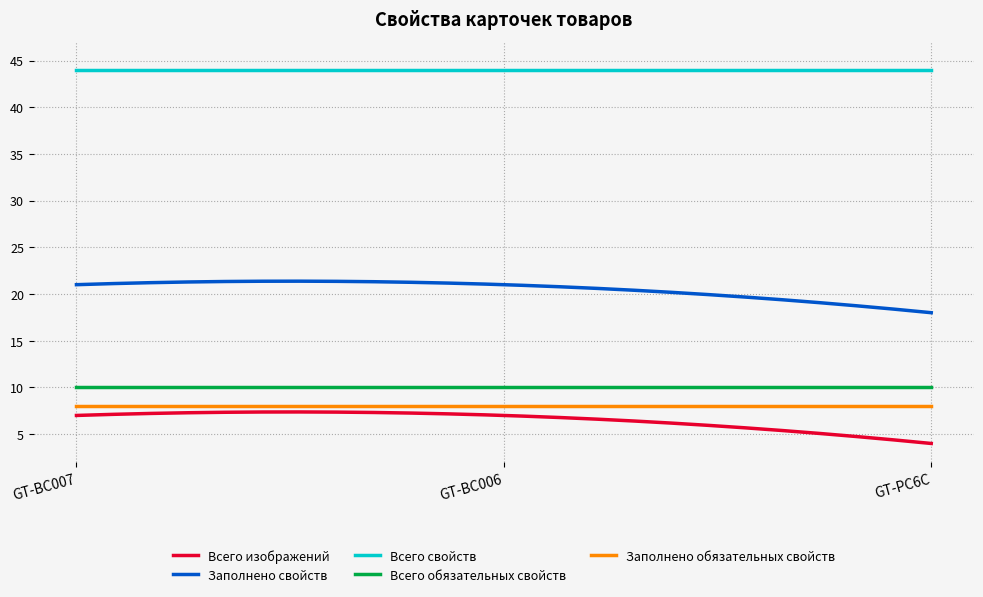

Which series has the largest total across all categories?

Всего свойств